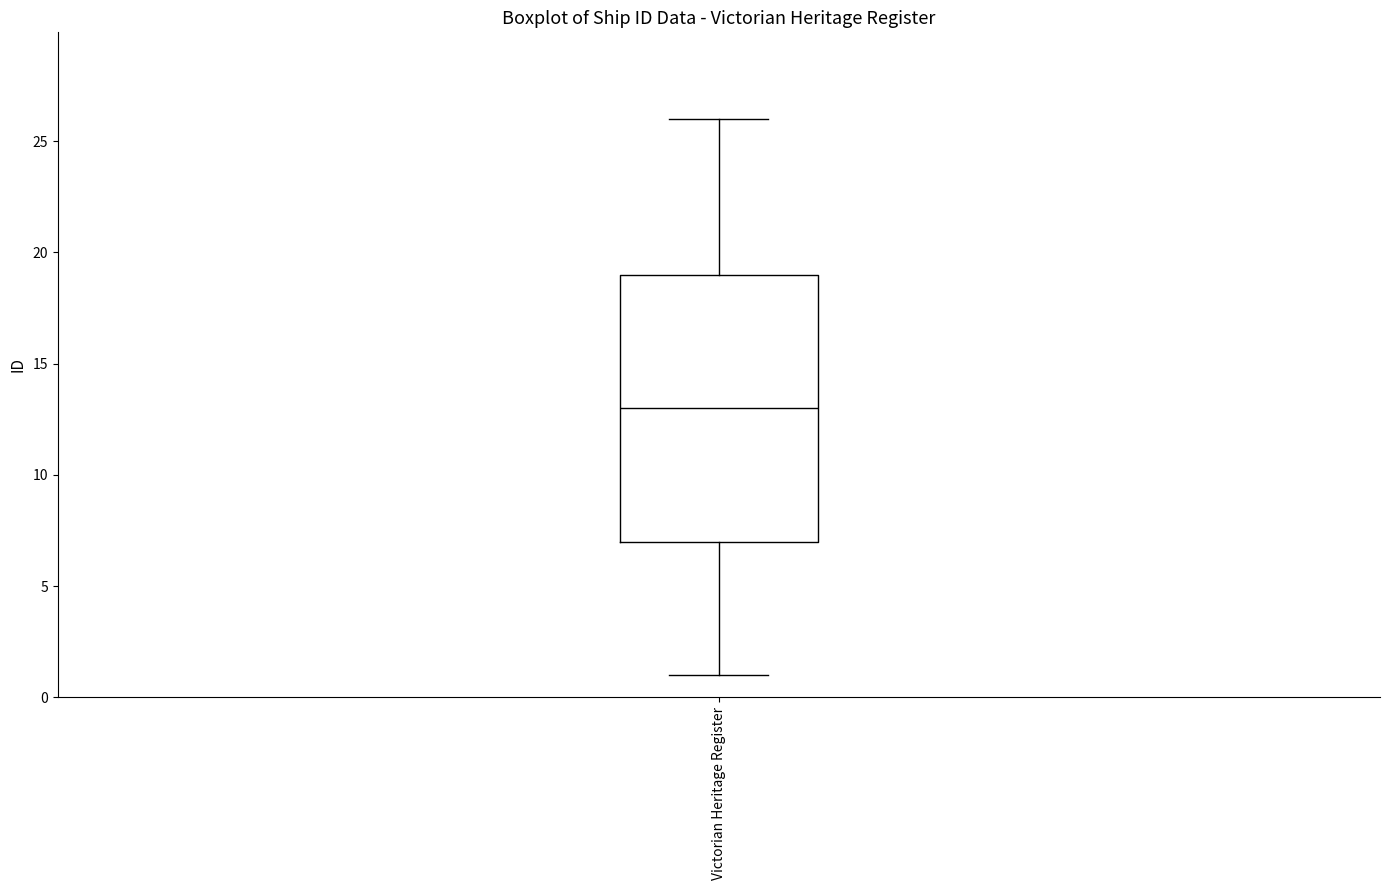

Transcribe this box plot: give where the median line is, the range the box spans, and where the two whiskers end, as read against the y-axis. The values are not printed on the chart, so give them approximately, as read against the axis.

median 13, box 7 to 19, whiskers 1 to 26